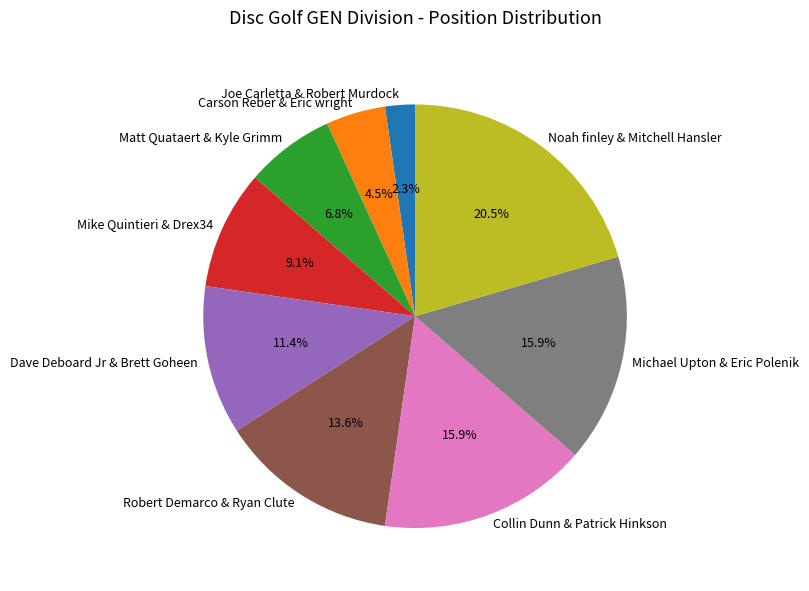

The Matt Quataert & Kyle Grimm slice represents 7% of the pie. True or false?

True